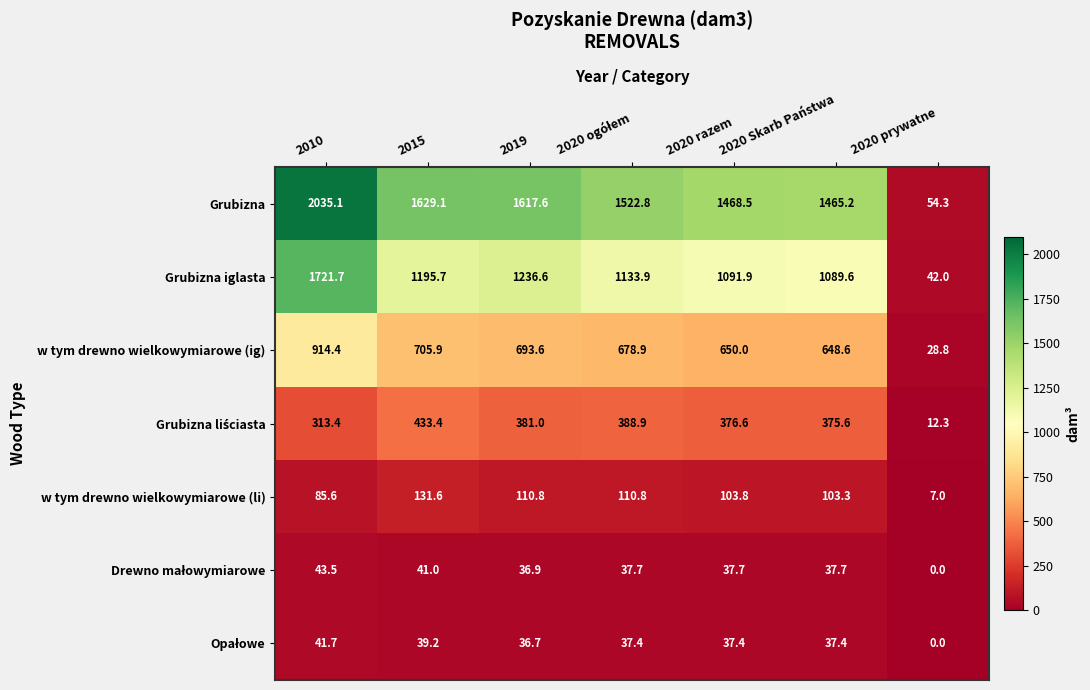

What is the maximum value shown in the chart?

2035.1